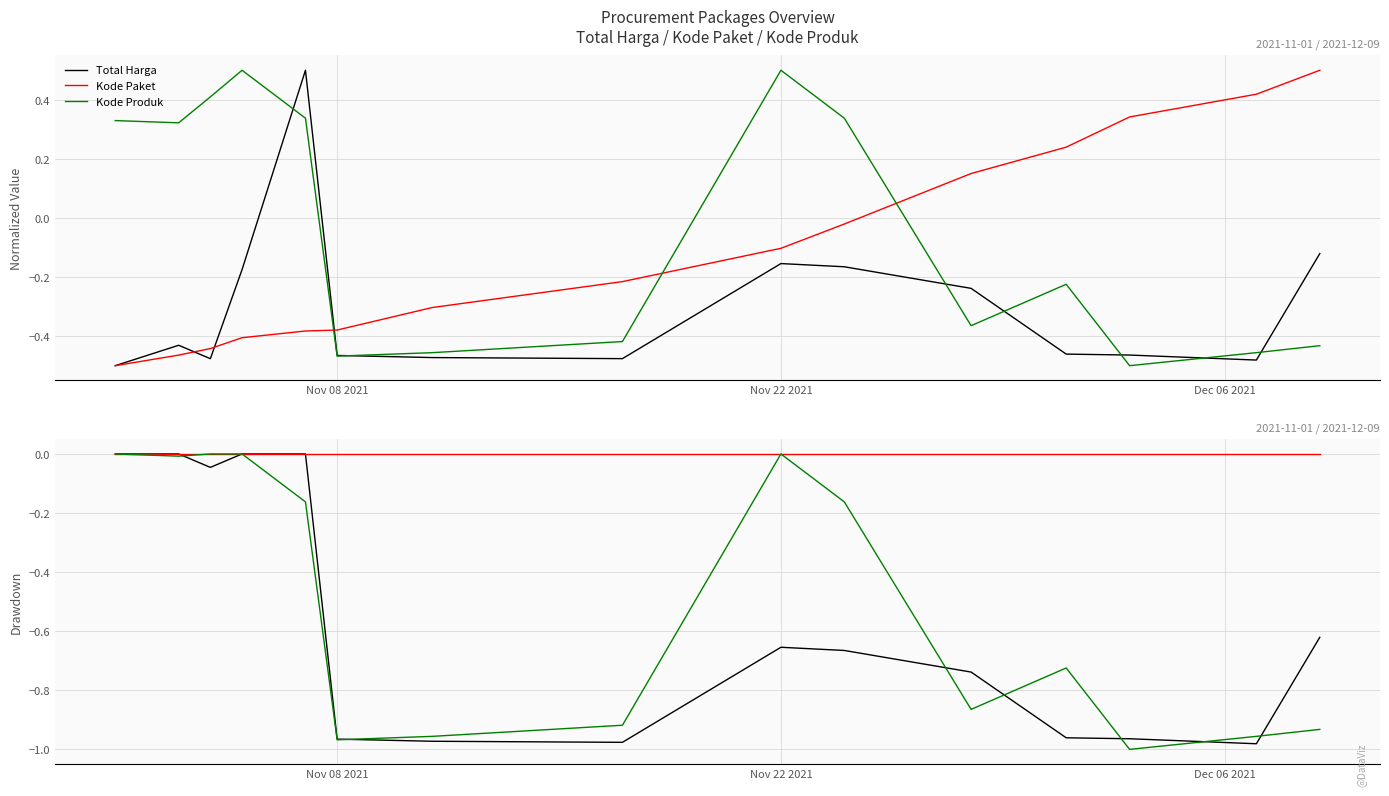

Reading left to right, transcribe all the data shown in this chart.

Total Harga: 0.0	0.0	-0.0	0.0	0.0	-1.0	-1.0	-1.0	-0.7	-0.7	-0.7	-1.0	-1.0	-1.0	-0.6
Kode Paket: 0.0	0.0	0.0	0.0	0.0	0.0	0.0	0.0	0.0	0.0	0.0	0.0	0.0	0.0	0.0
Kode Produk: 0.0	-0.0	0.0	0.0	-0.2	-1.0	-1.0	-0.9	-0.0	-0.2	-0.9	-0.7	-1.0	-1.0	-0.9